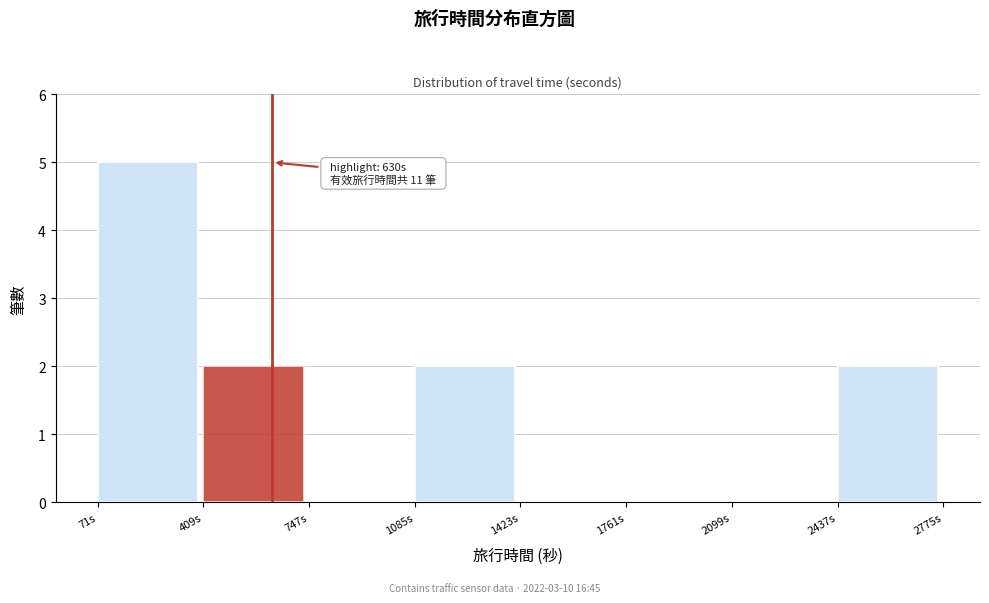

Which range on the x-axis has the tallest bar?

50 to 400